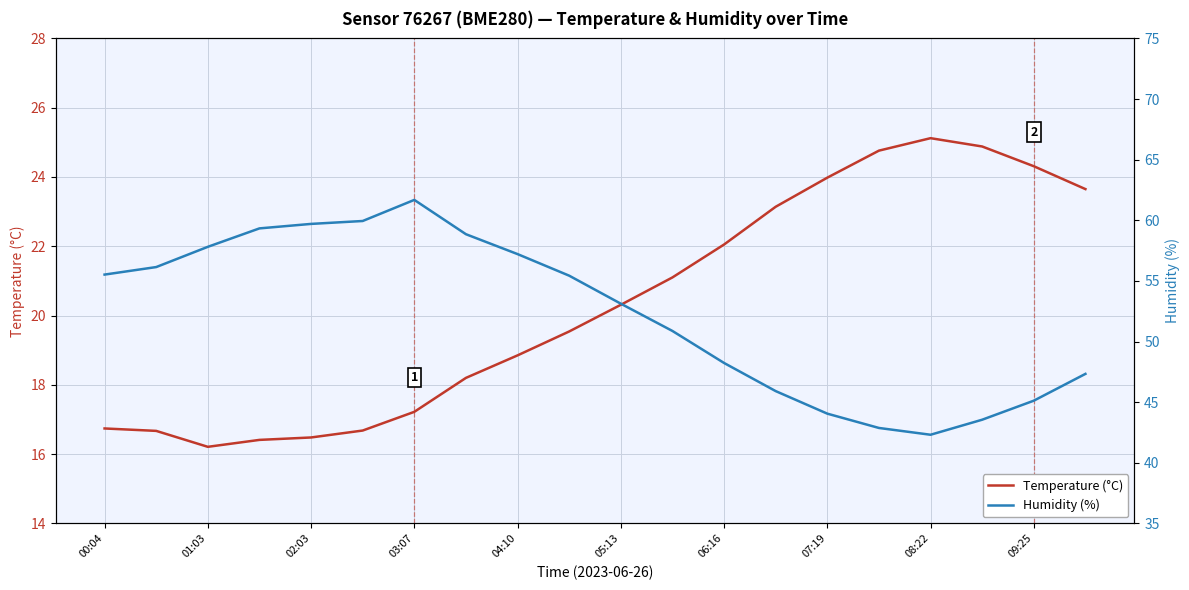

What are all the series names shown in the legend?

Temperature (°C), Humidity (%)